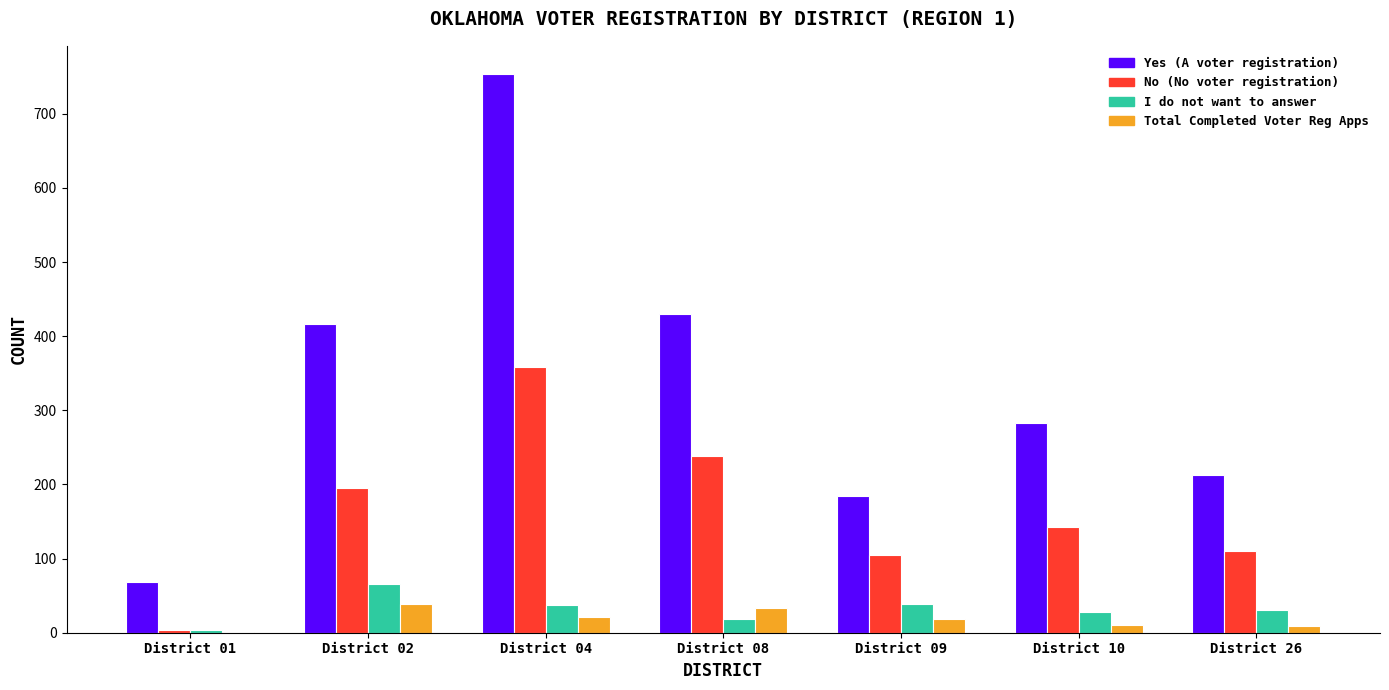

What is the sum of all I do not want to answer values?

224